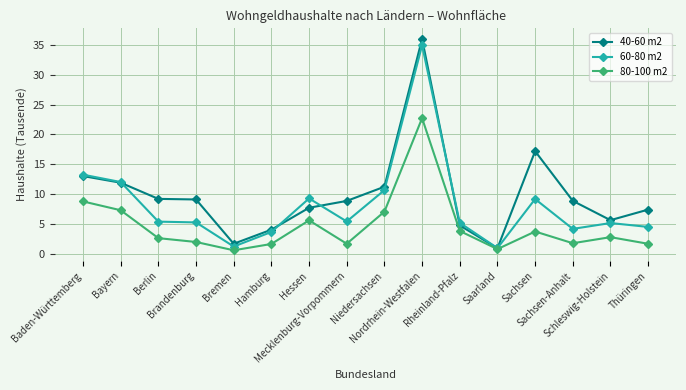

Is this an area chart (filled region under the line)?

No